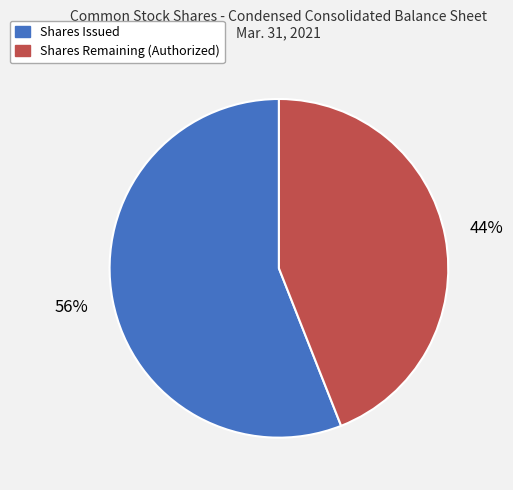

What is the majority slice?

Shares Issued